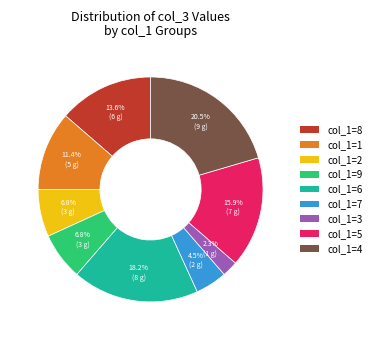

Is there any slice that represents more than half of the pie?

No